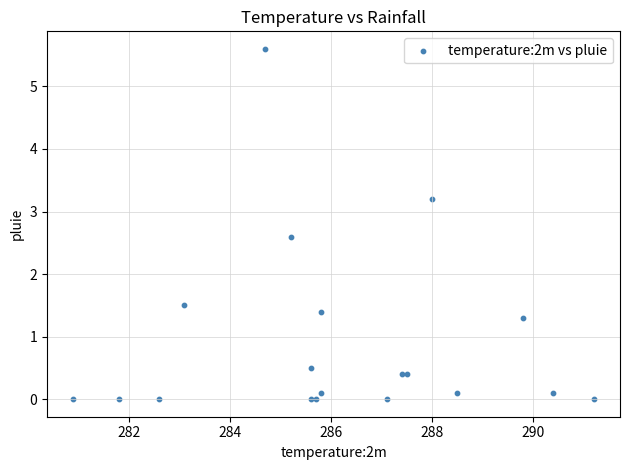

What Y value in the scatter plot is closest to 2?

1.5